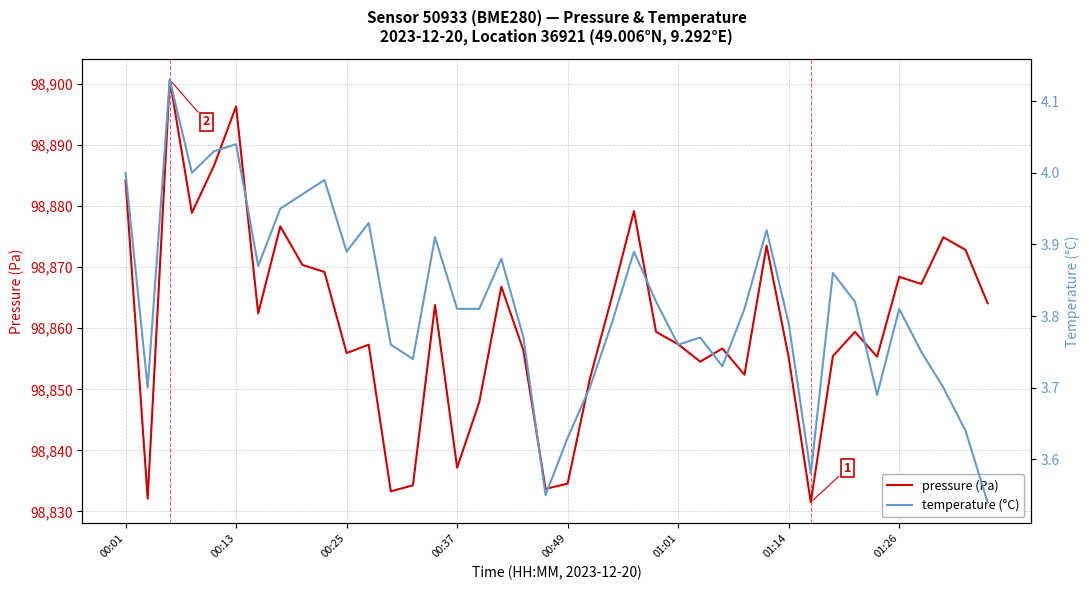

What is the highest value of the pressure (Pa) series?

98900.7